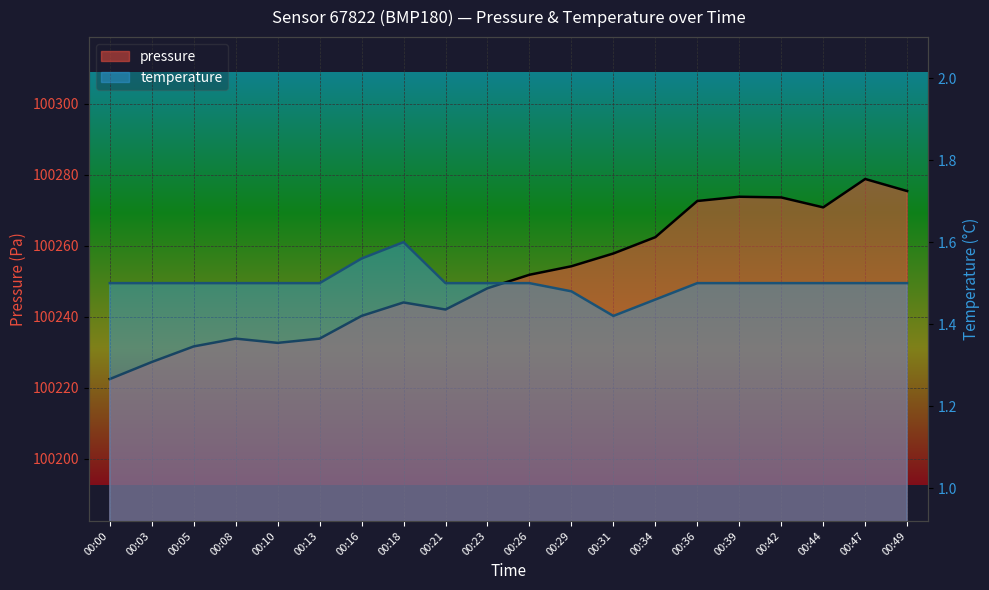

Count the temperature values in the range 1 to 2.

20